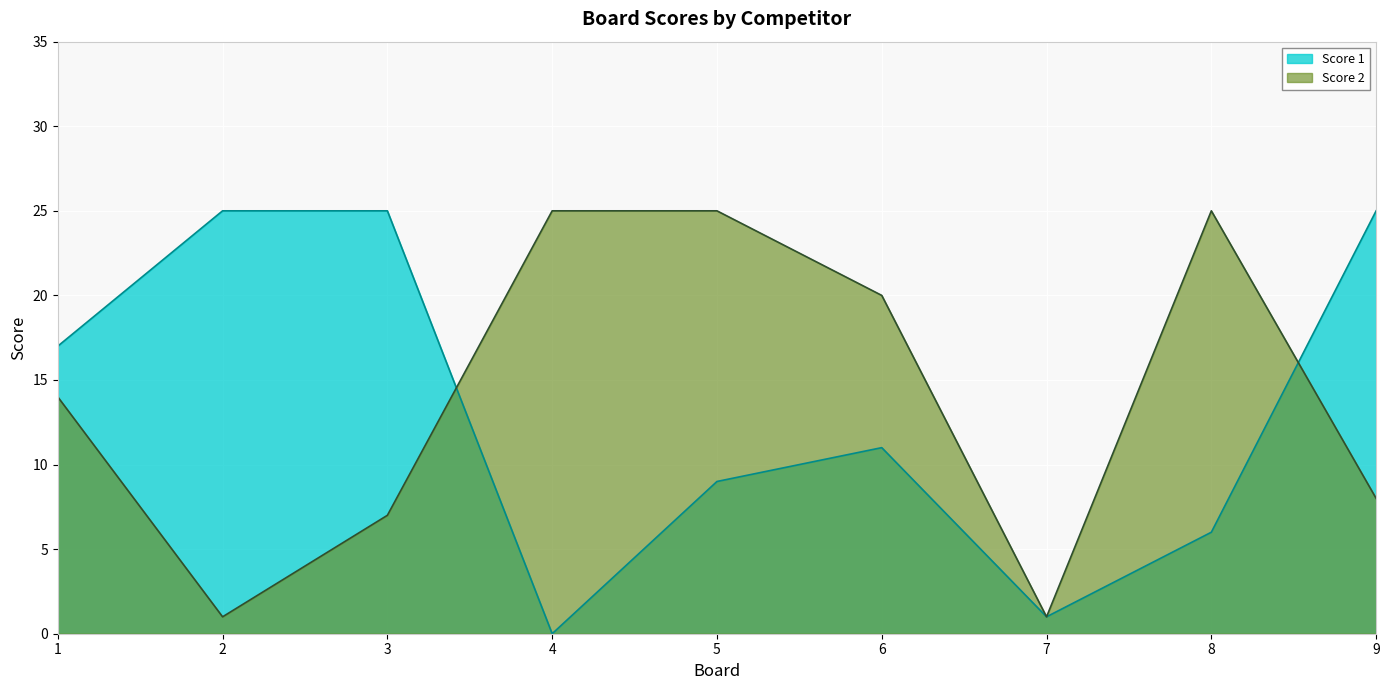

Which series has the largest total across all categories?

Score 2